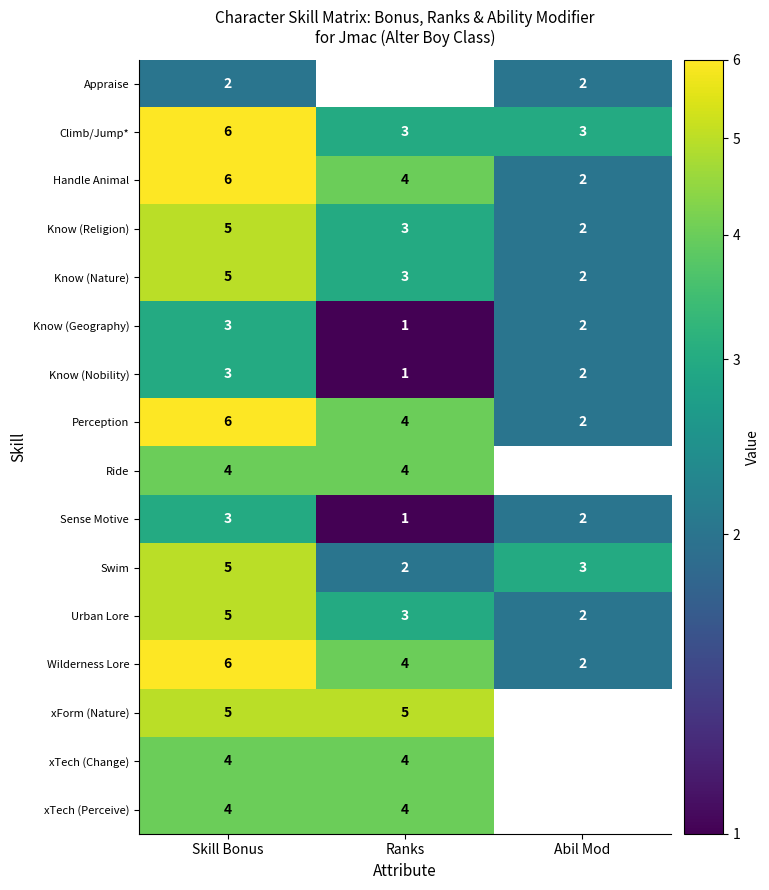

What is the sum of the Wilderness Lore values at Abil Mod and Skill Bonus?

8